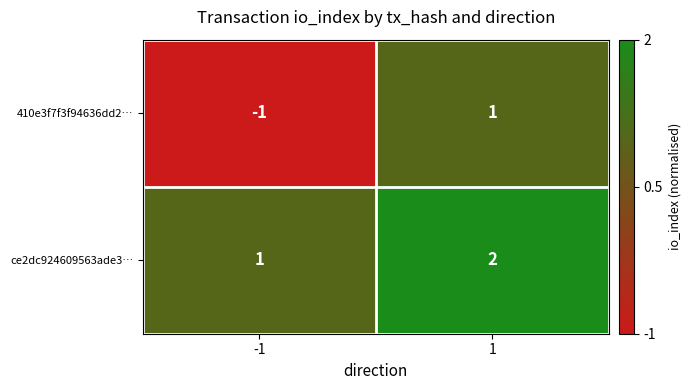

At which category is the sum across all series the highest?

1